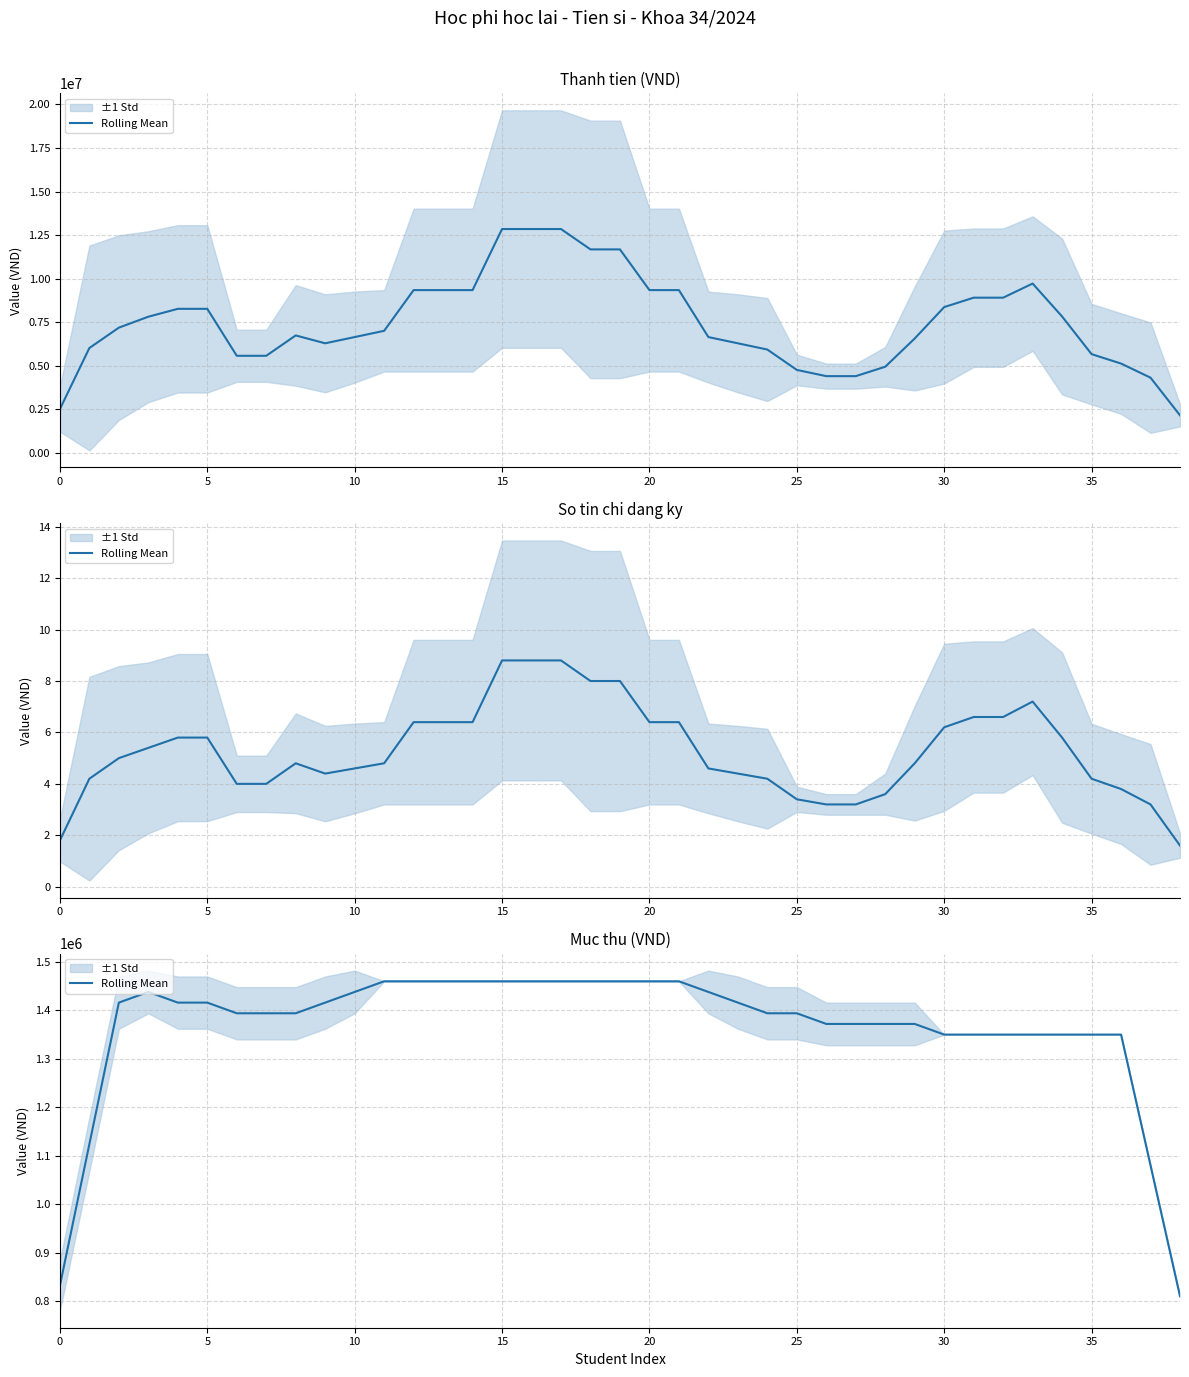

What is the ratio of the value at 19 to the value at 10?

1.0